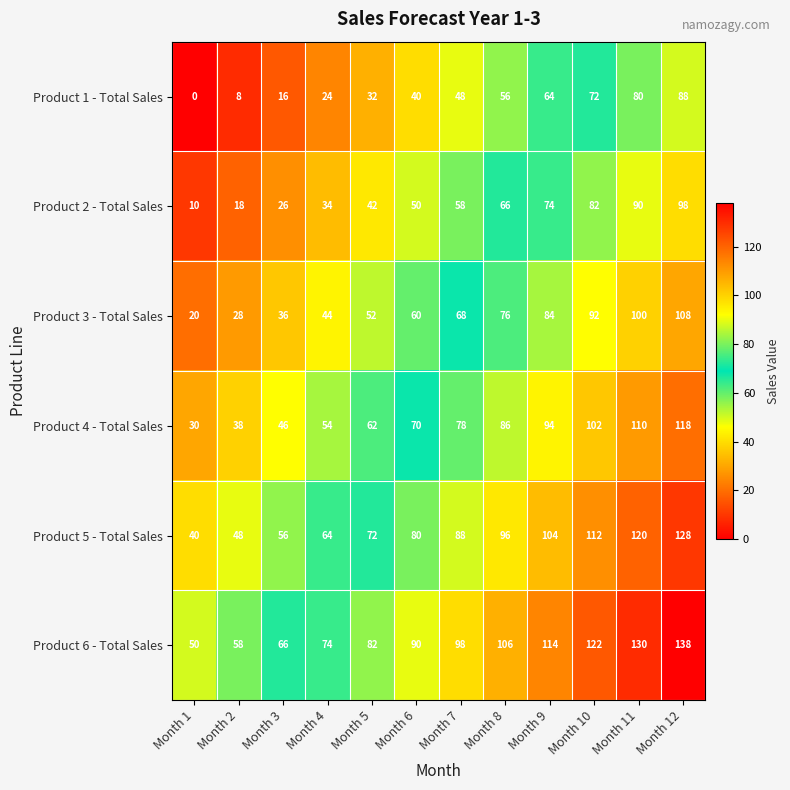

What is the average value of the Product 4 - Total Sales series?

74